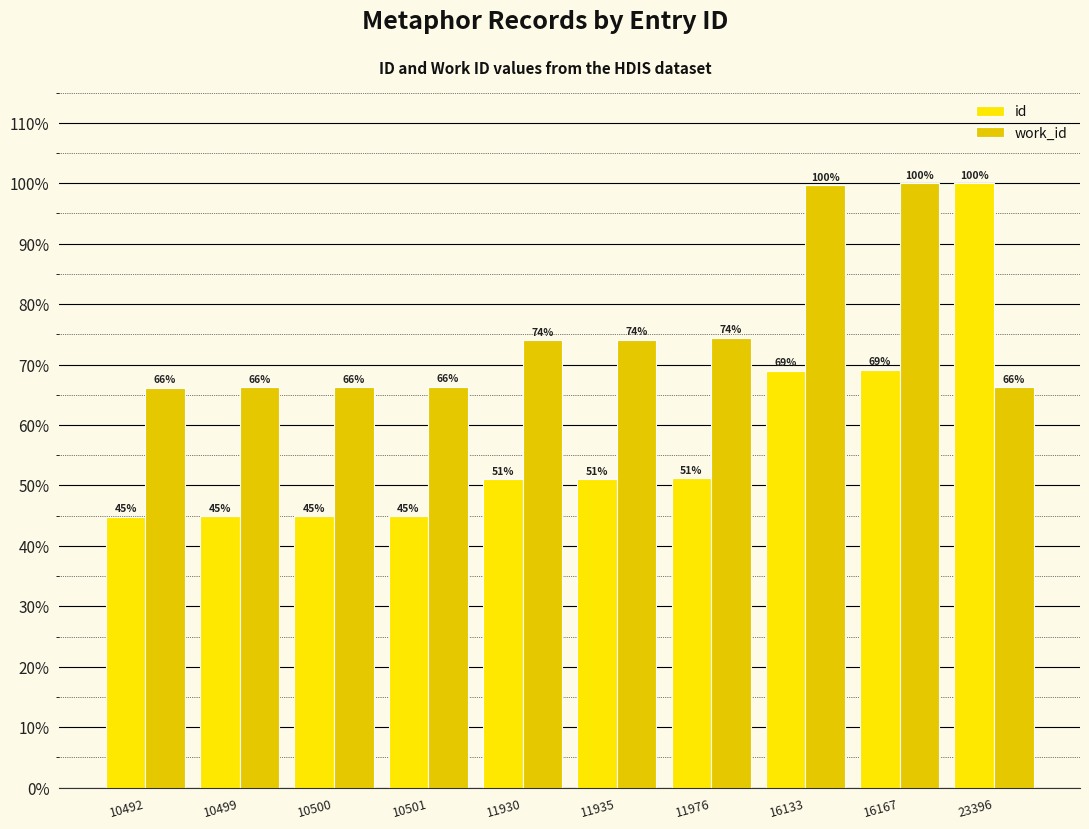

What is the sum of the id values at 11930 and 10499?

95.9